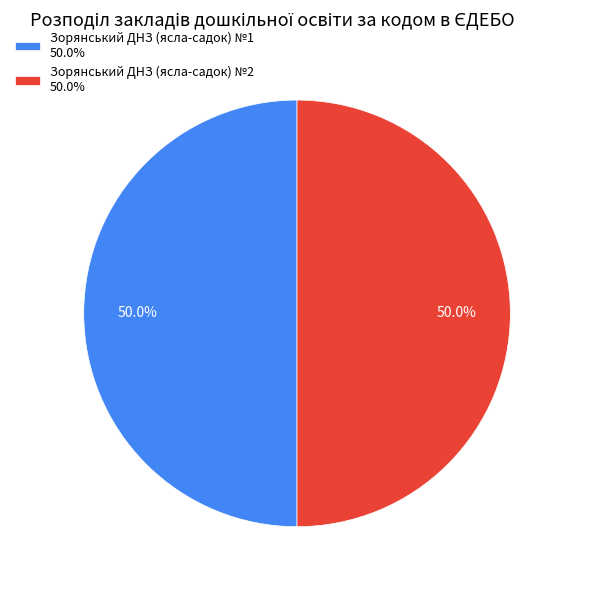

Approximately how many times larger is the value at Зорянський ДНЗ (ясла-садок) №2 50.0% compared to Зорянський ДНЗ (ясла-садок) №1 50.0%?

1.0